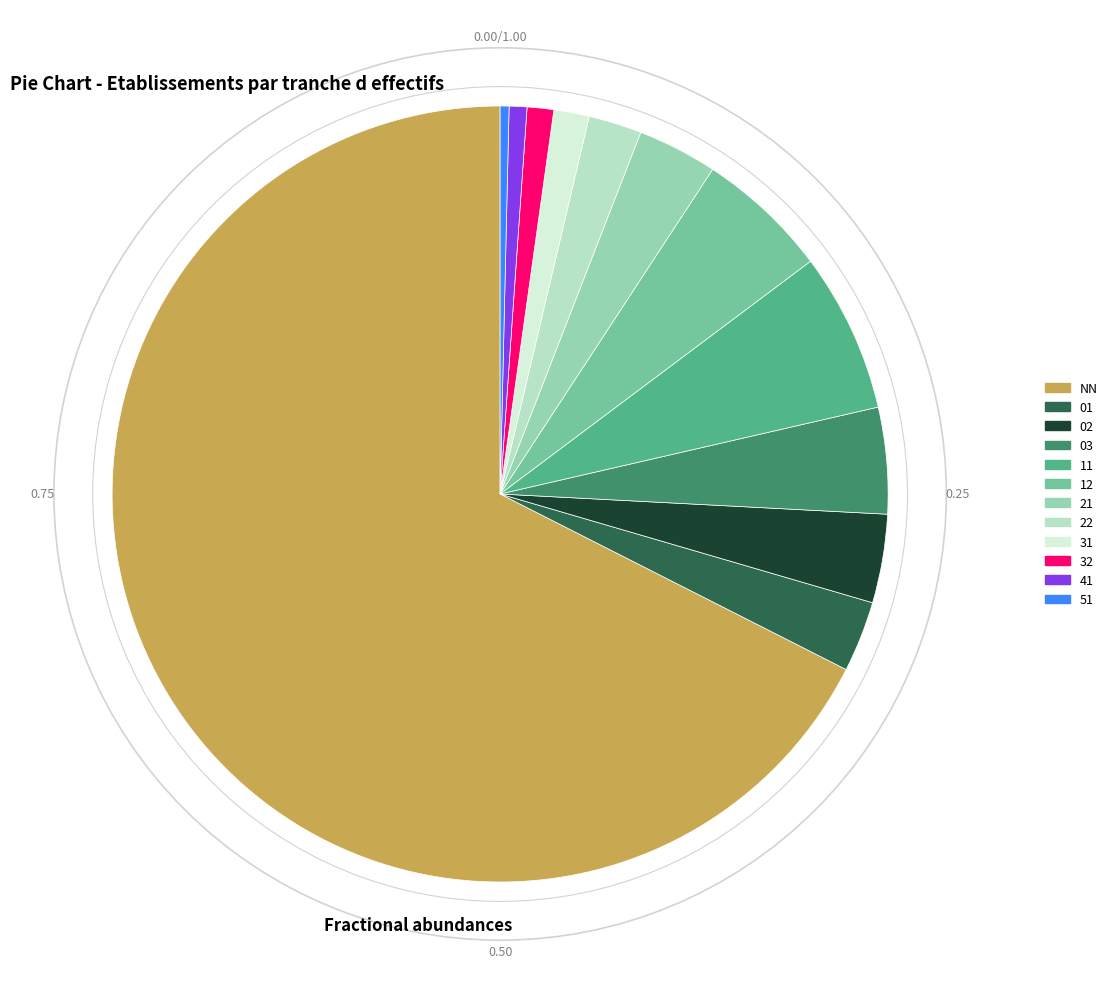

Which slice represents more than half of the pie?

NN